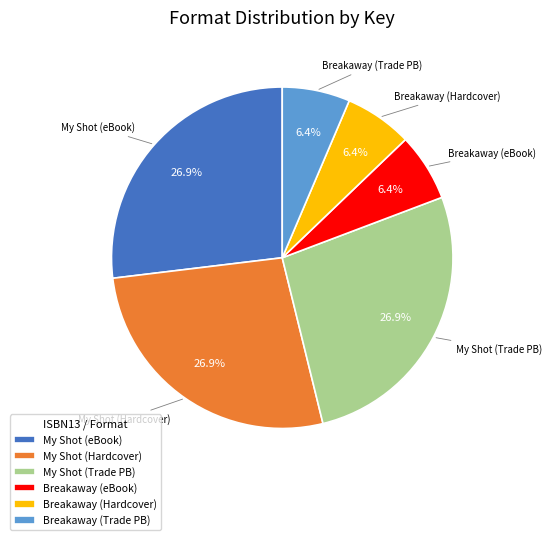

Combined, what portion of the pie is My Shot (eBook) and Breakaway (eBook)?

33.3%